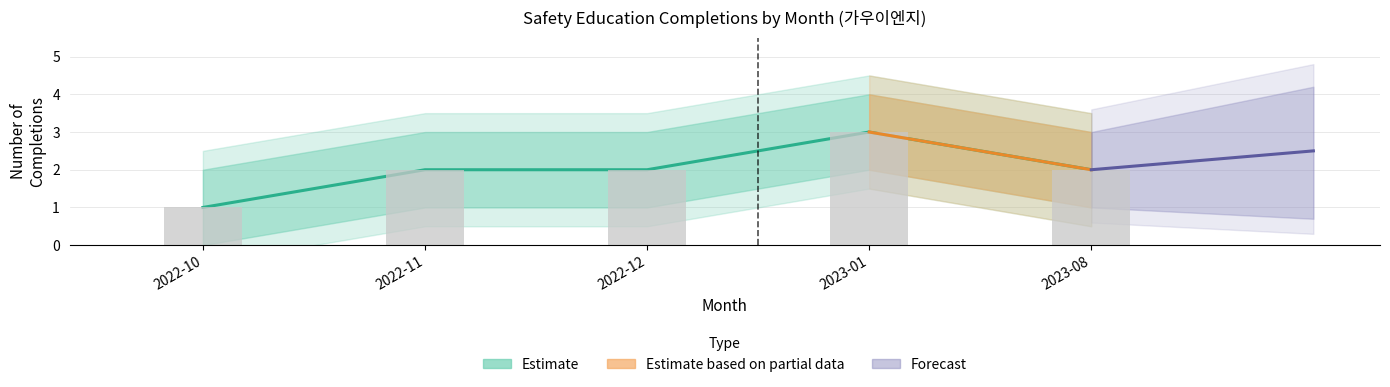

List the labels in order of Completions value, largest first.

2023-01, 2022-11, 2022-12, 2023-08, 2022-10